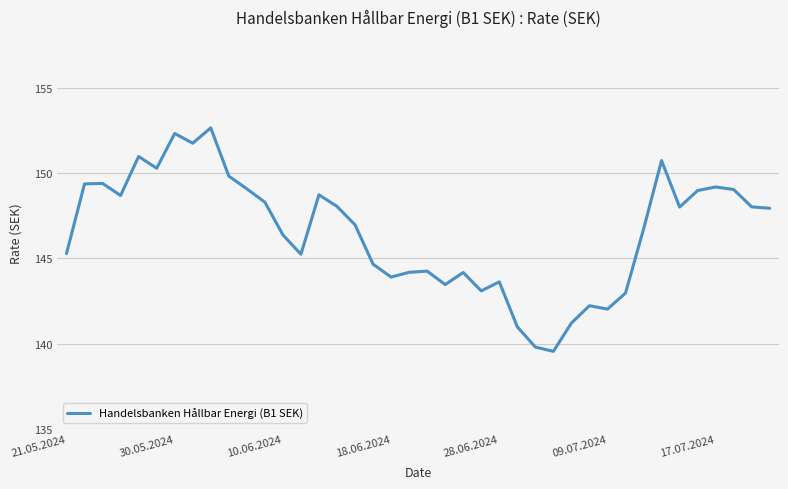

What is the sum of all values?

5862.0